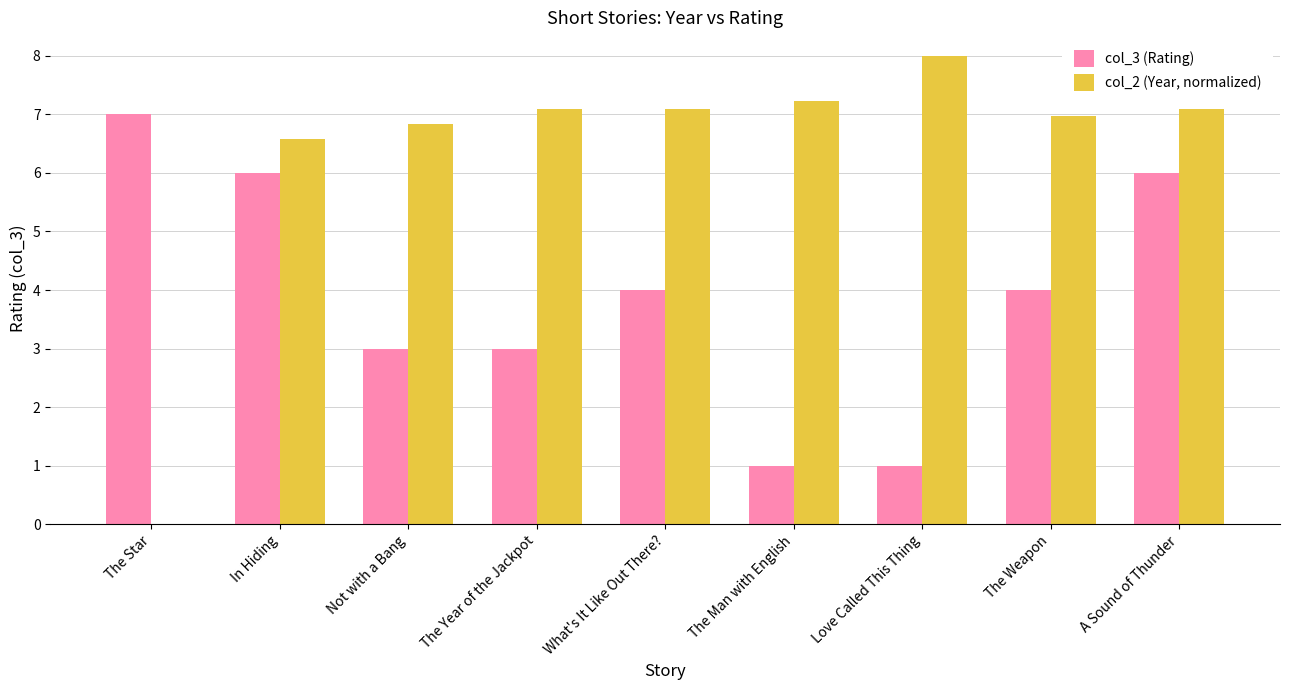

Read the col_2 (Year, normalized) value at Love Called This Thing.

8.0